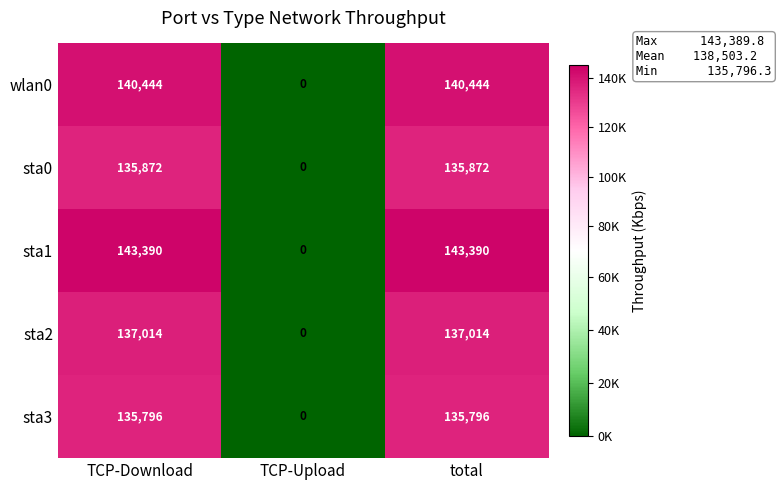

What is the average value of the sta3 series?

90531